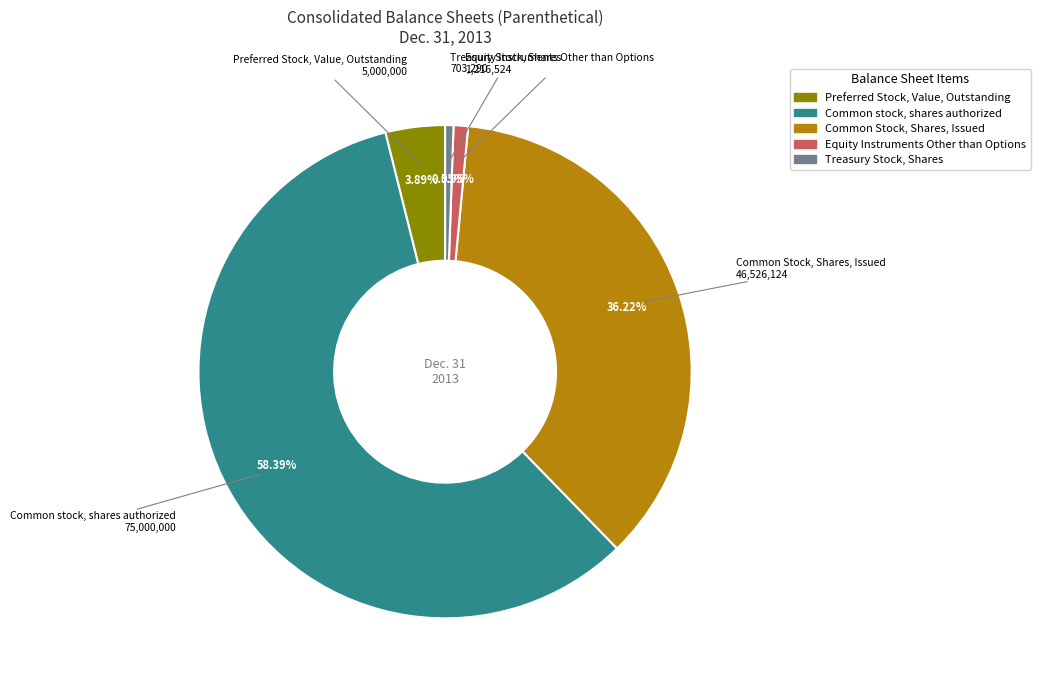

Combined, what portion of the pie is Common Stock, Shares, Issued and Common stock, shares authorized?

94.6%